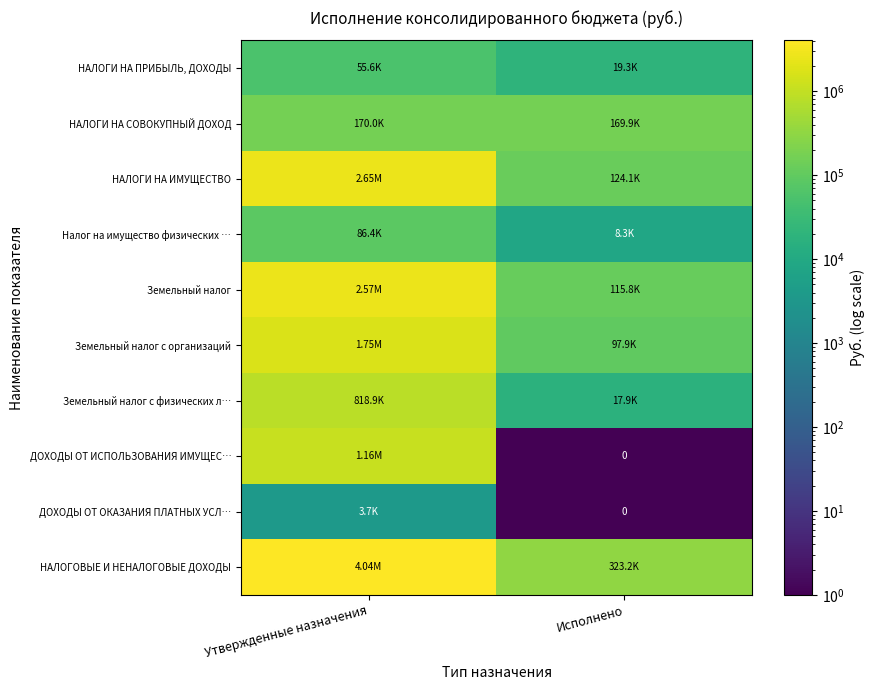

The НАЛОГИ НА СОВОКУПНЫЙ ДОХОД series shows 169963.0 at Утвержденные назначения. True or false?

True